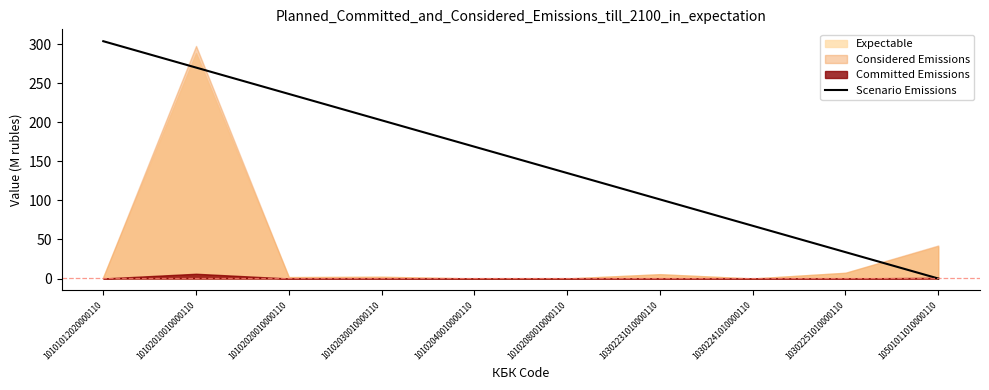

Rank the categories by value from lowest to highest.

10501011010000110, 10302251010000110, 10302241010000110, 10302231010000110, 10102080010000110, 10102040010000110, 10102030010000110, 10102020010000110, 10102010010000110, 10101012020000110